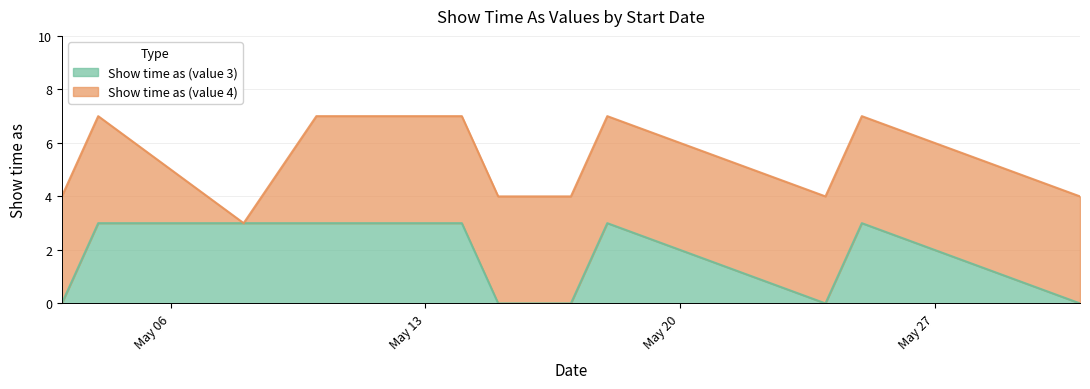

Reading right to left, what are all the values shown in this chart?

5/31/2013=0	5/25/2013=3	5/24/2013=0	5/18/2013=3	5/17/2013=0	5/16/2013=0	5/15/2013=0	5/14/2013=3	5/11/2013=3	5/10/2013=3	5/8/2013=3	5/4/2013=3	5/3/2013=0